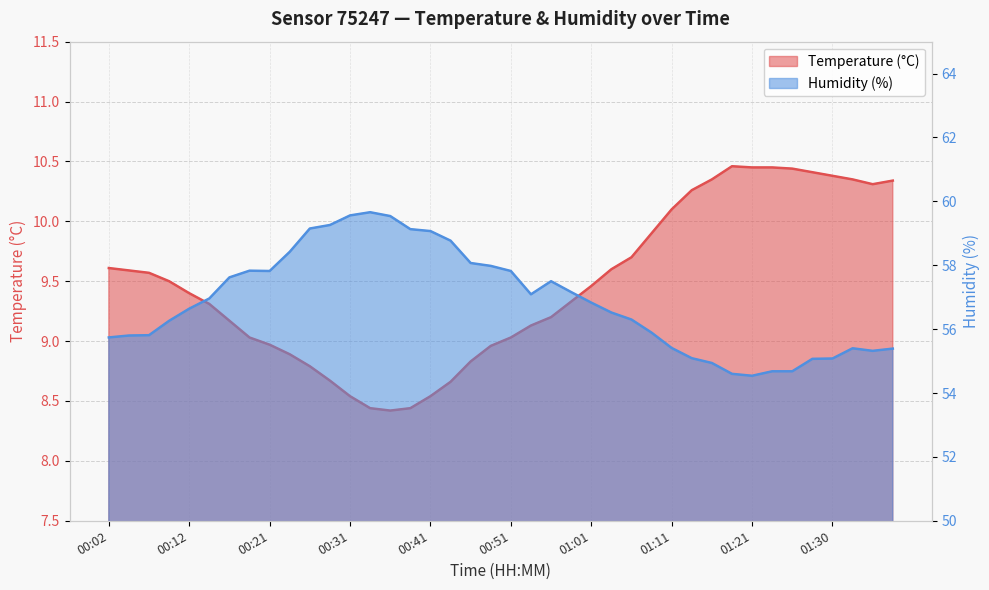

Read the Humidity (%) value at 00:12.

56.6